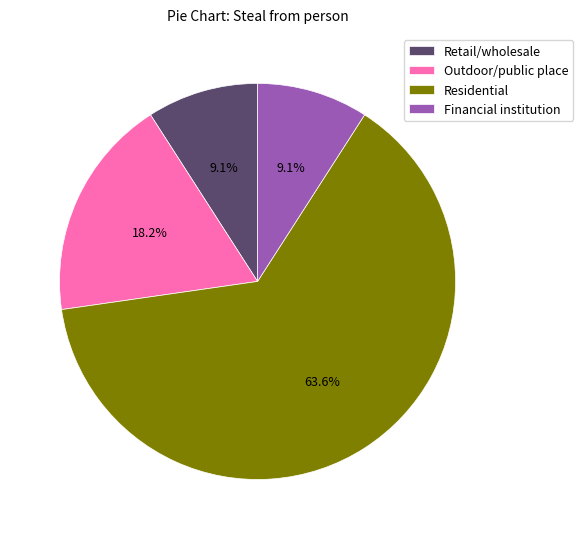

What is the largest slice in the pie chart?

Residential